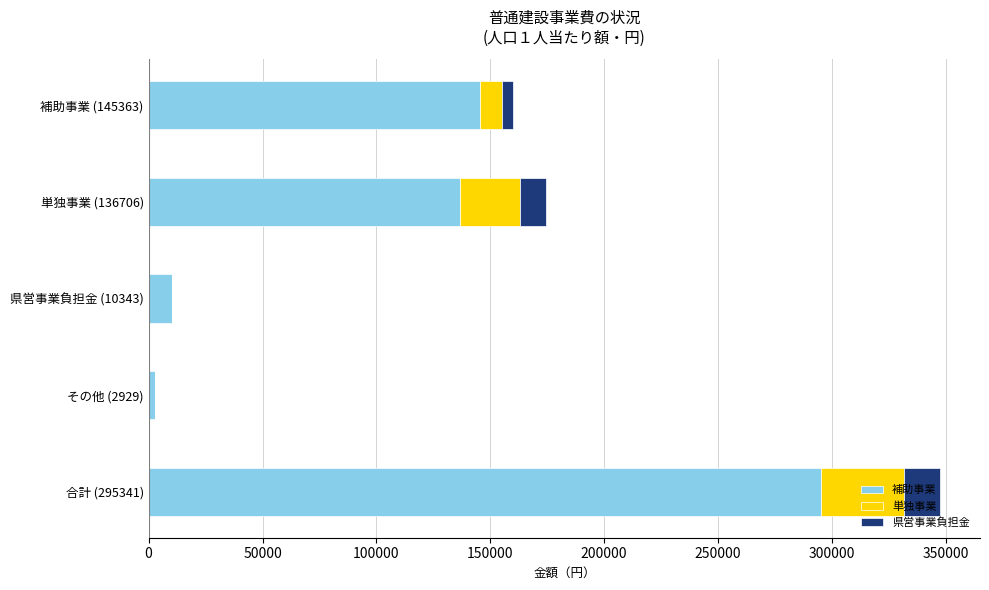

At which label is 補助事業 closest to 149135?

補助事業 (145363)